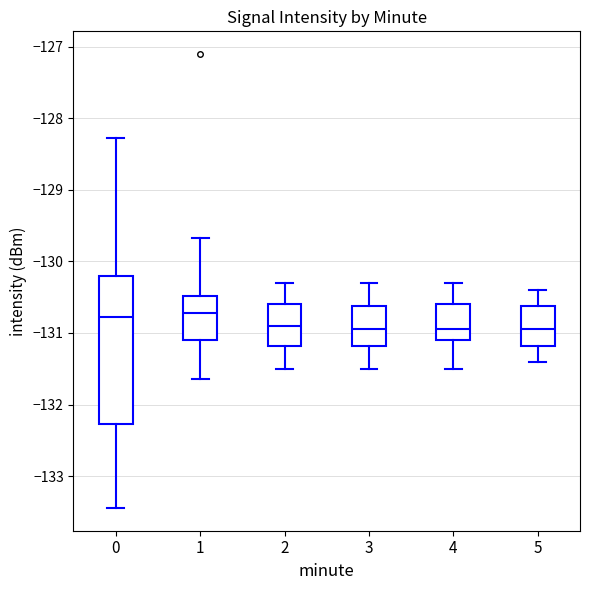

Where does the median line of the box at x = 3 sit on the y-axis? The values are not printed on the chart, so give them approximately, as read against the axis.

-130.9